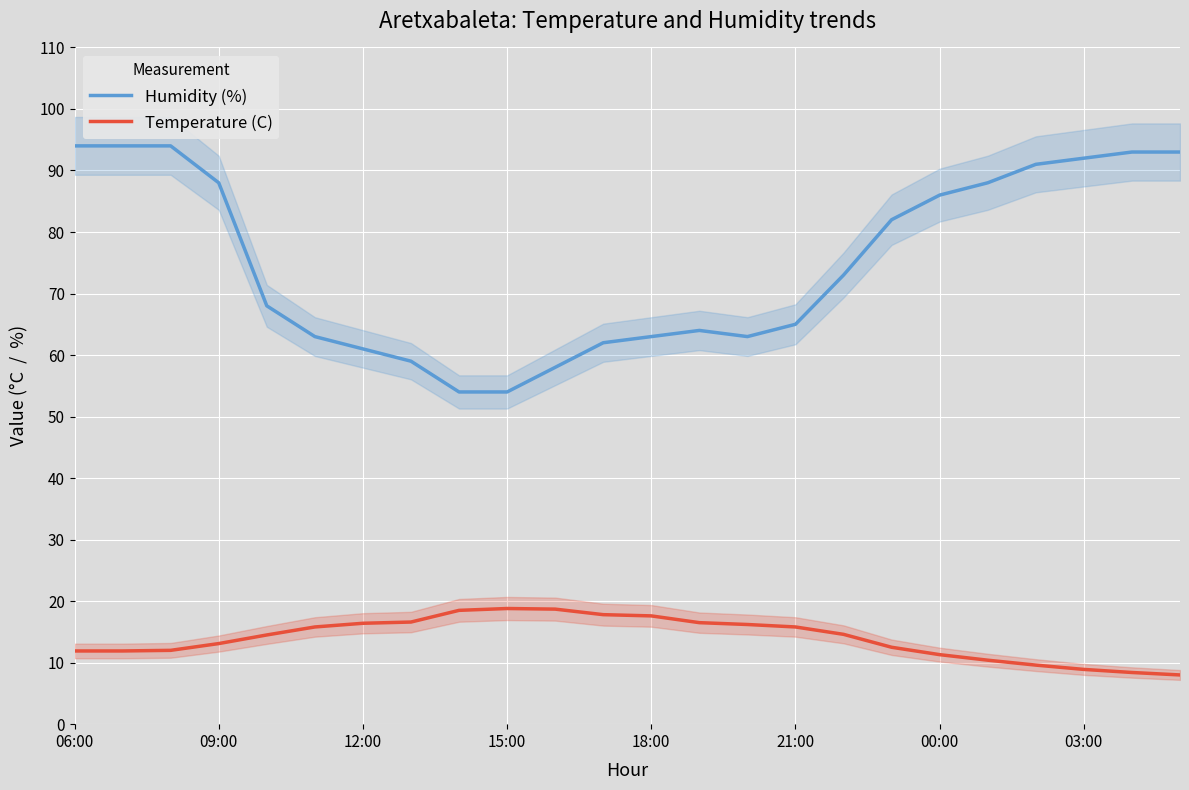

What is the value of the Humidity (%) point at the 3rd from the left?

94.0